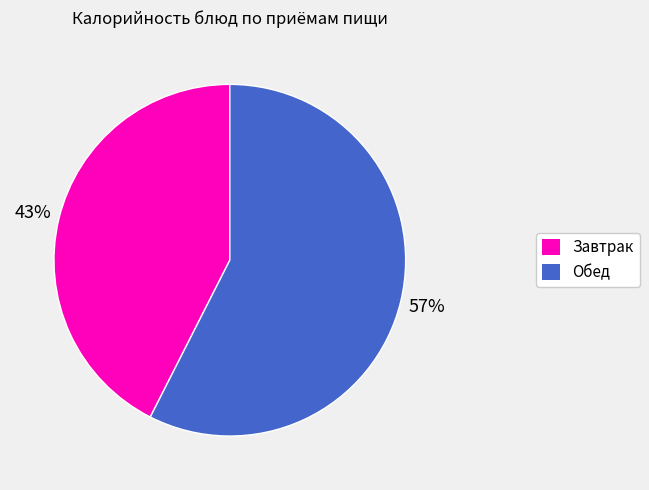

How many slices are in this pie chart?

2